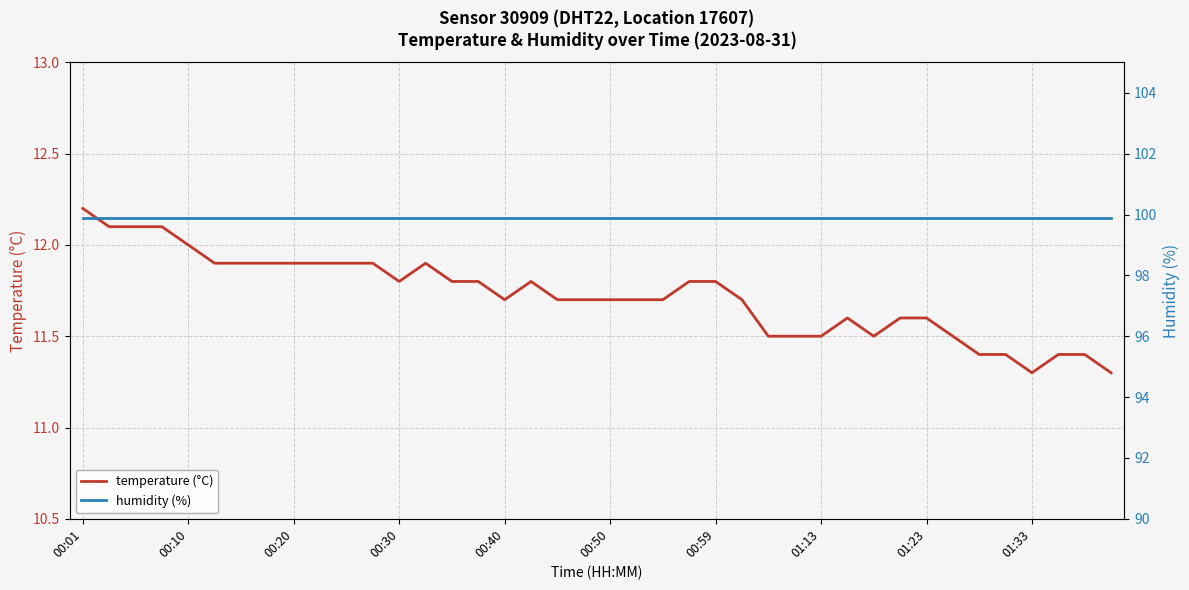

Rank the series by their maximum value, from highest to lowest.

humidity (%), temperature (°C)